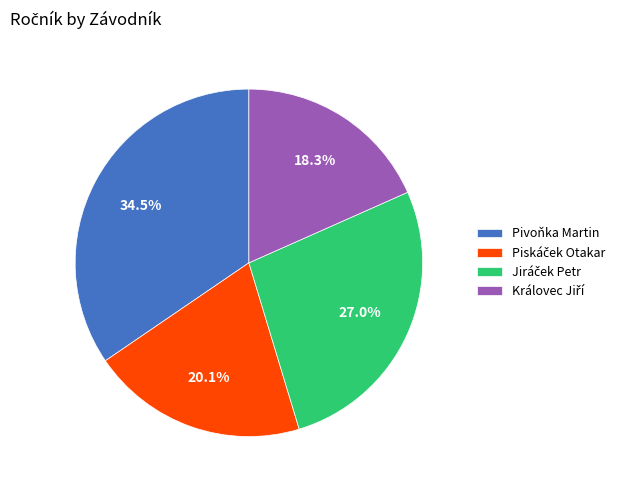

What percentage is NOT represented by Pivoňka Martin?

65.5%